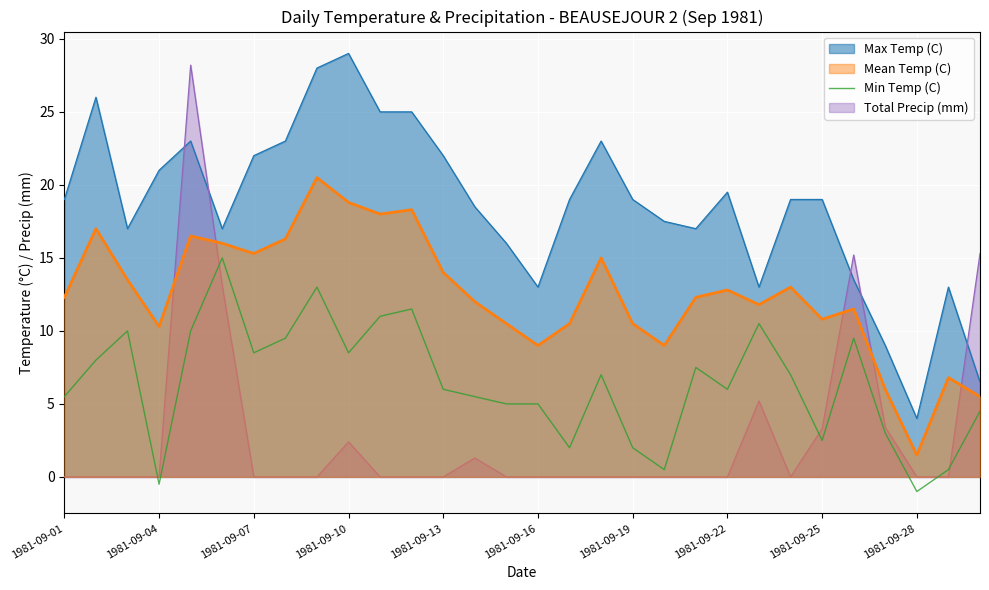

What is the difference between the maximum and minimum values in the Min Temp (C) series?

16.0